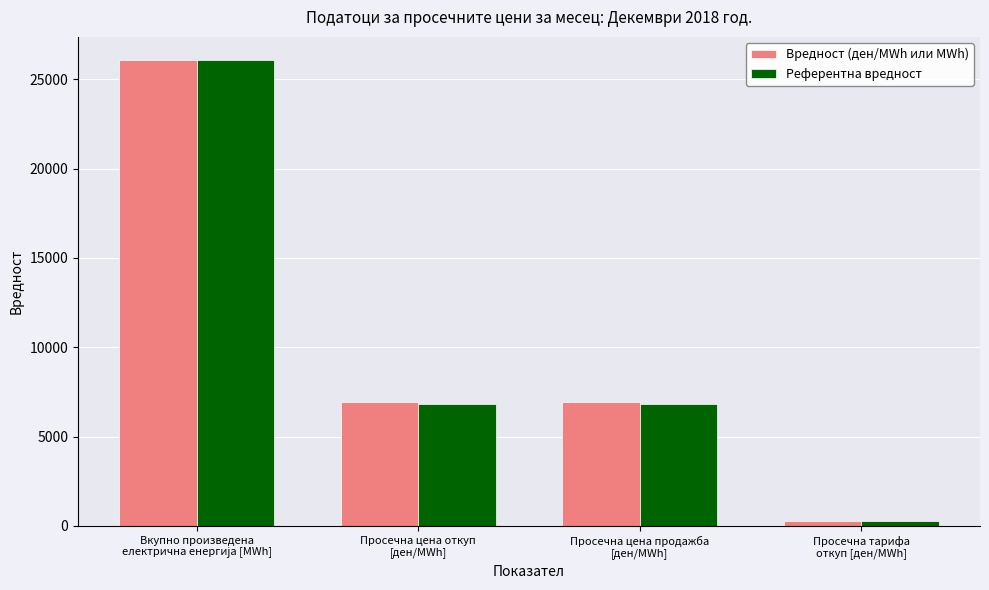

What is the maximum value shown in the chart?

26062.8